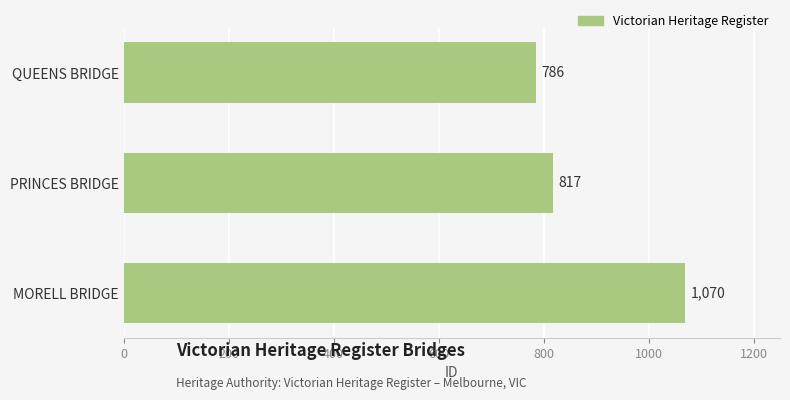

How many values are between 786 and 1070?

3